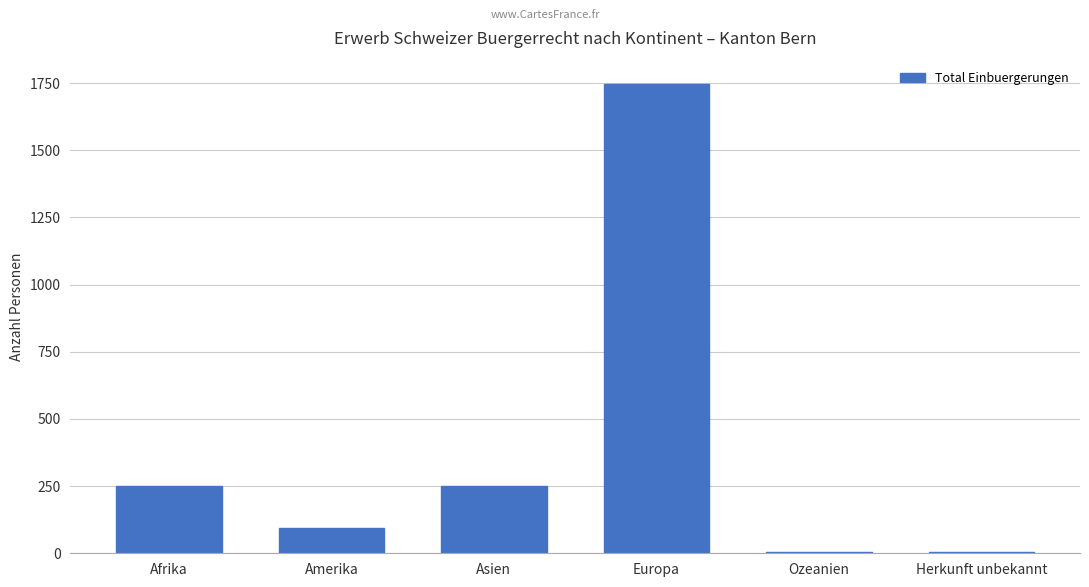

What is the sum of the values at Amerika and Asien?

342